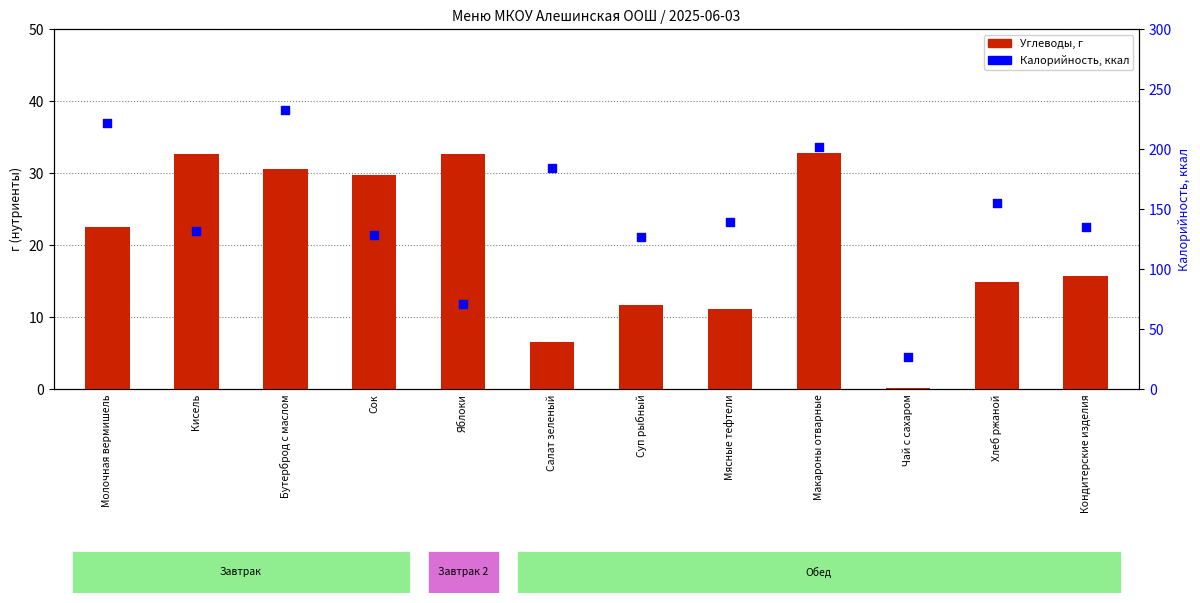

Which series reaches the maximum Y coordinate?

Калорийность (ккал)